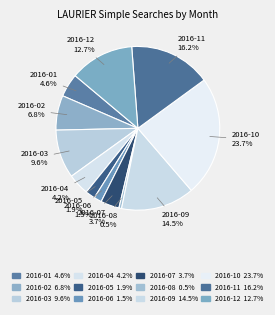

What is the largest slice in the pie chart?

2016-10